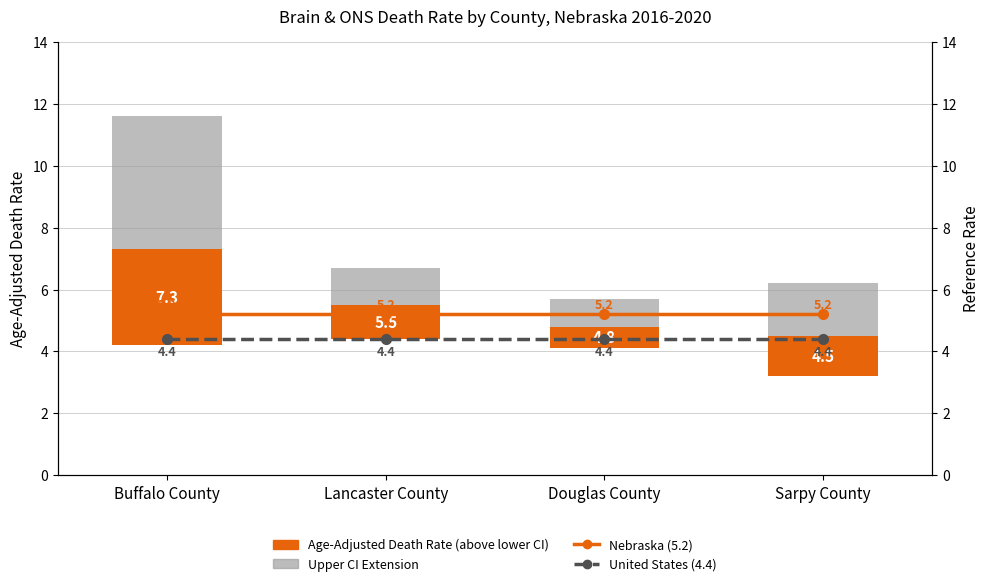

At how many categories does at least one series exceed 2?

4